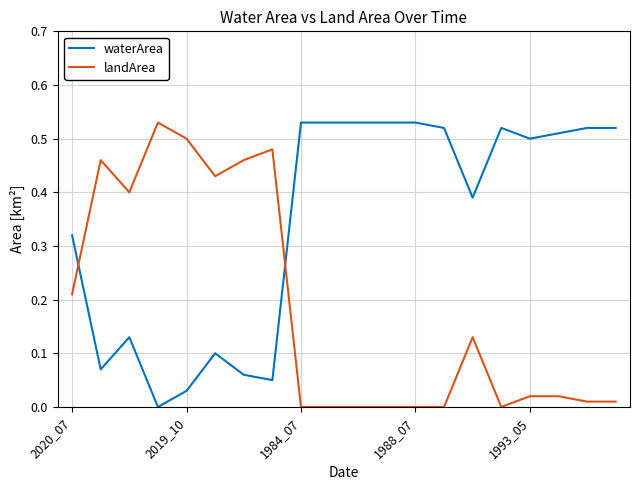

How many intersections are there between landArea and waterArea?

2